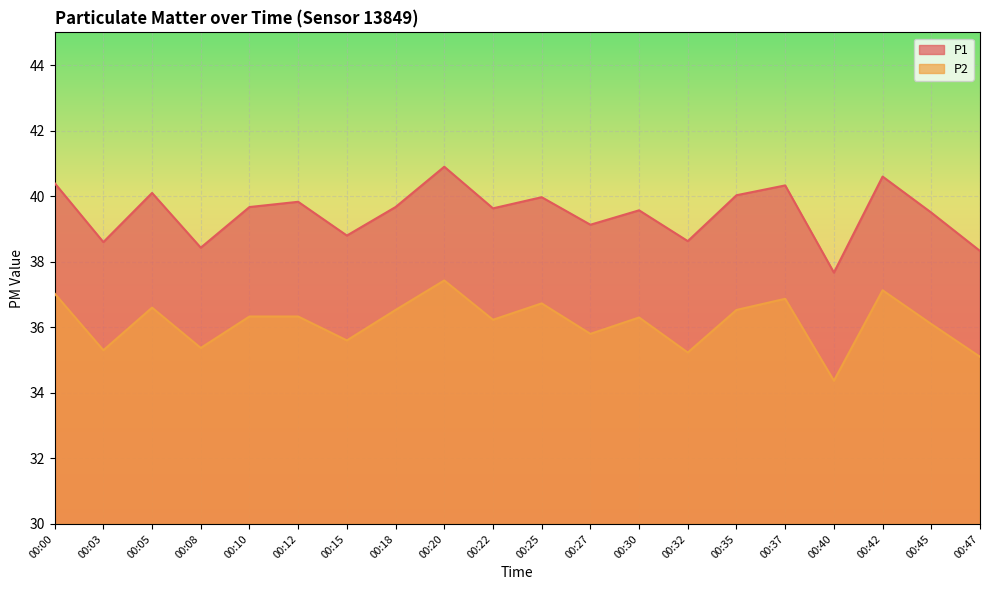

In P2, how many points are higher than both neighbors (excluding endpoints)?

6